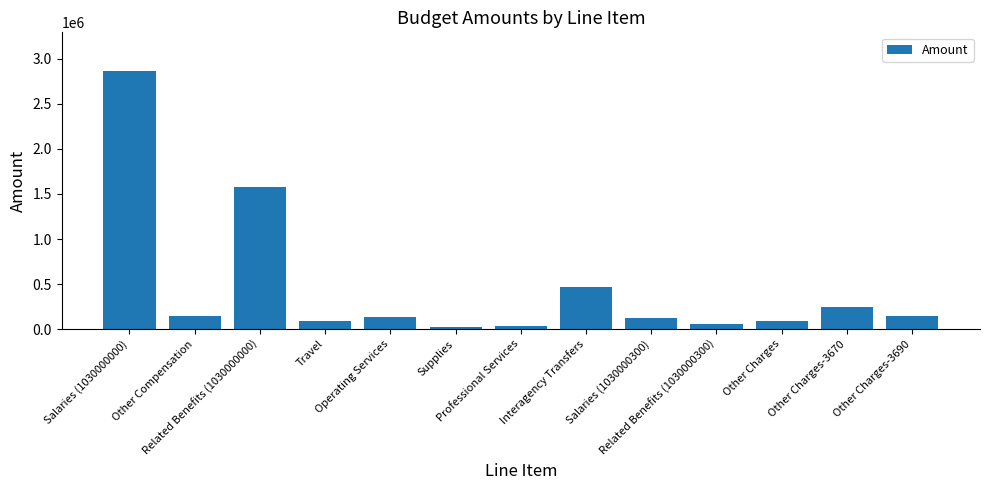

The chart shows a value of 91378 at Travel. True or false?

True